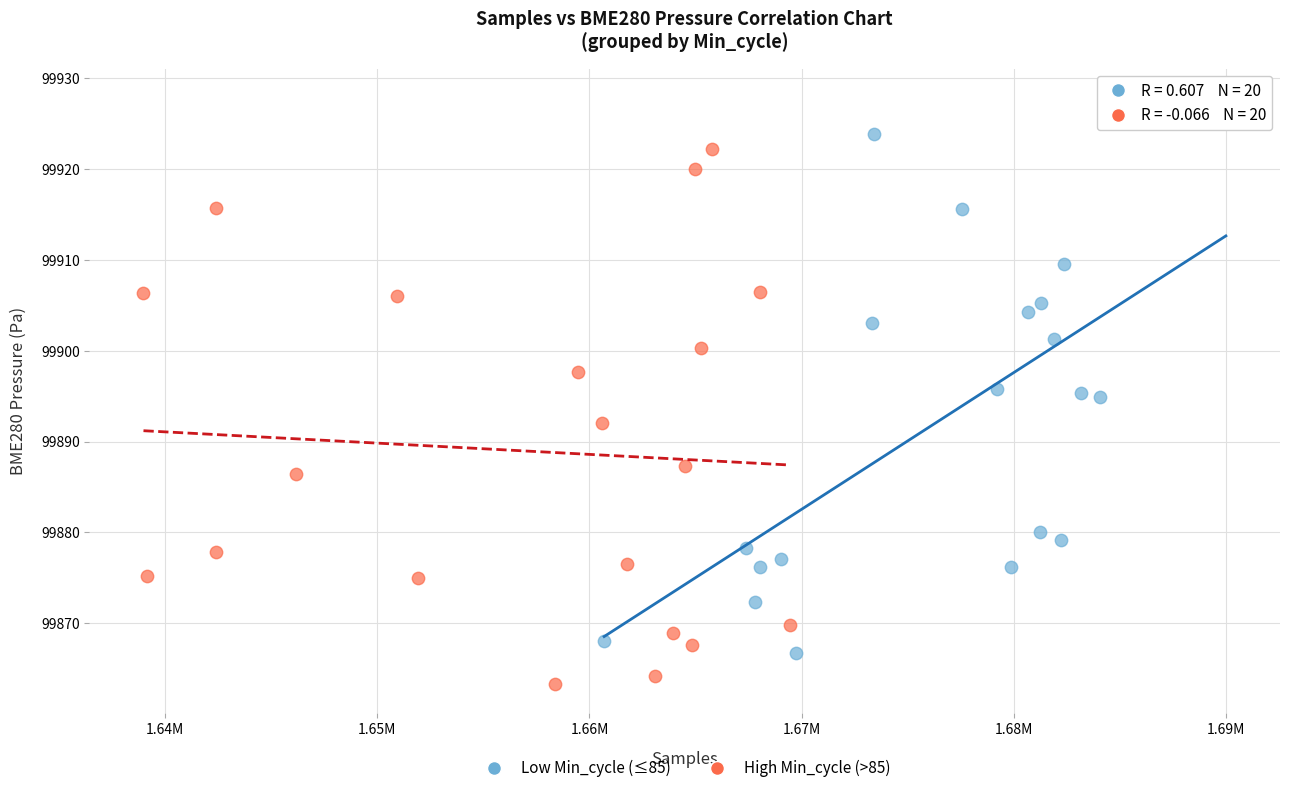

Which series has the widest spread of Y values?

Low Min_cycle (≤85)